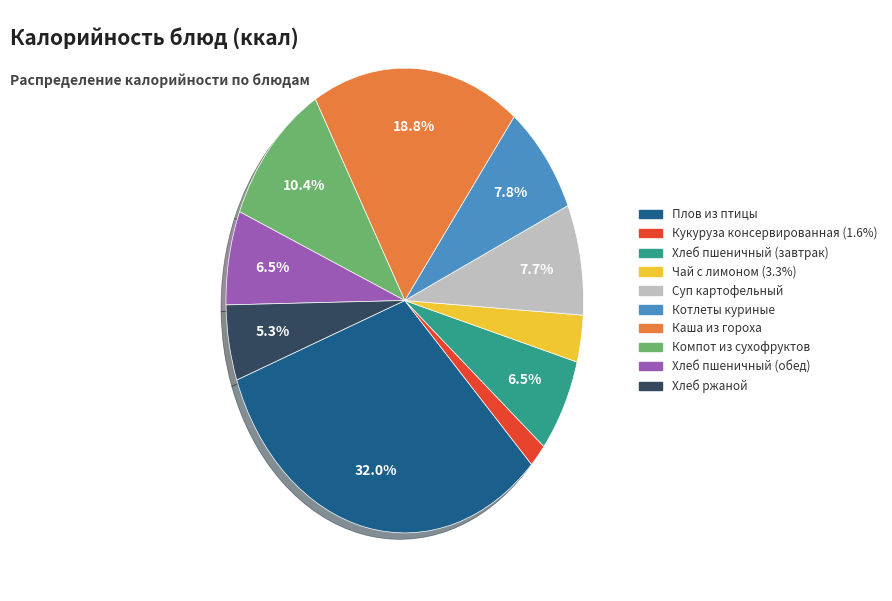

Is the sum of Хлеб пшеничный (обед) and Суп картофельный greater than half?

No